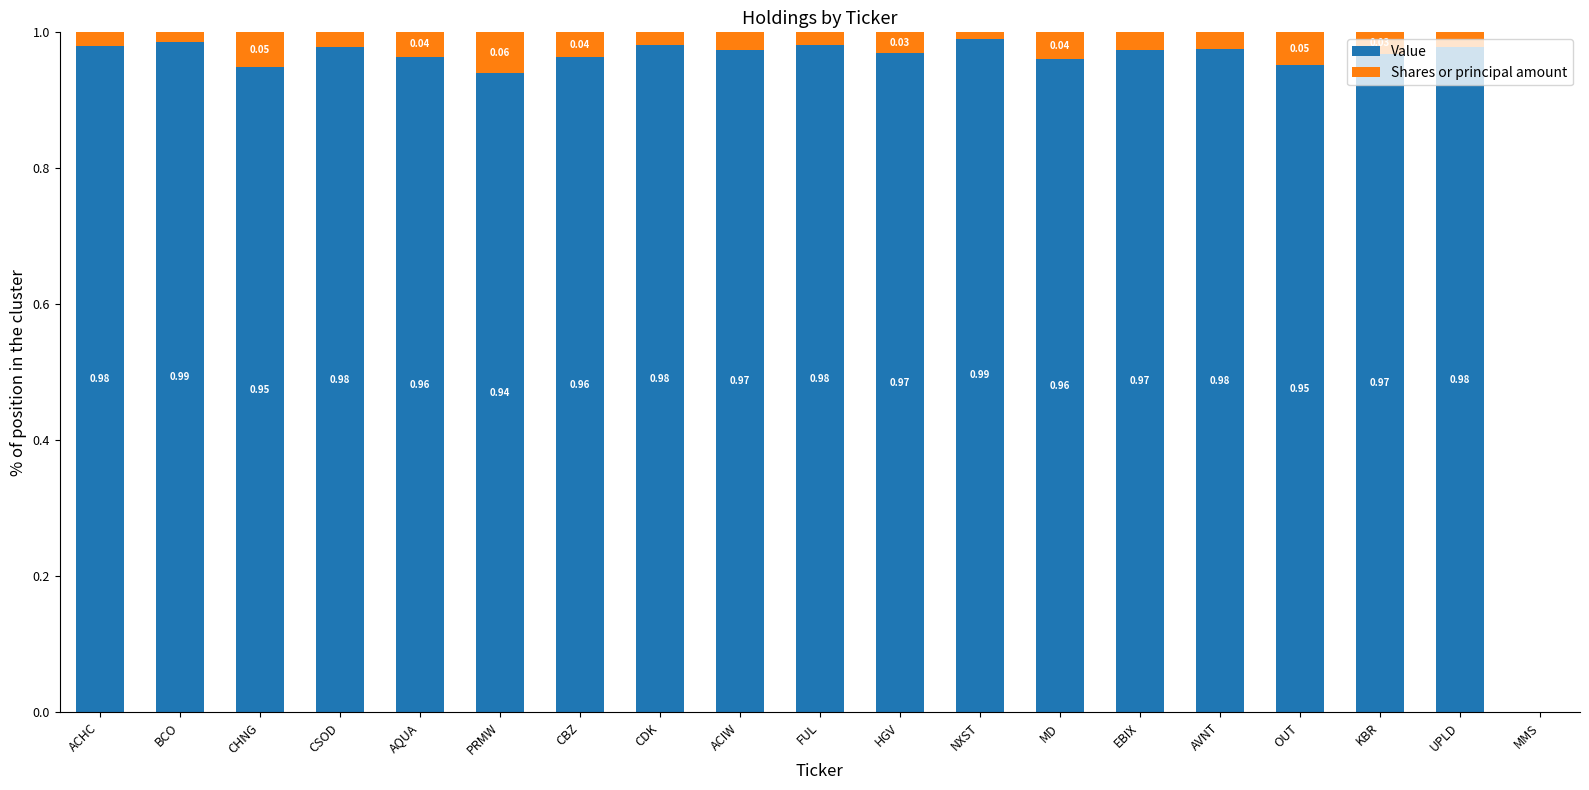

How many data points in Value are above 0?

18